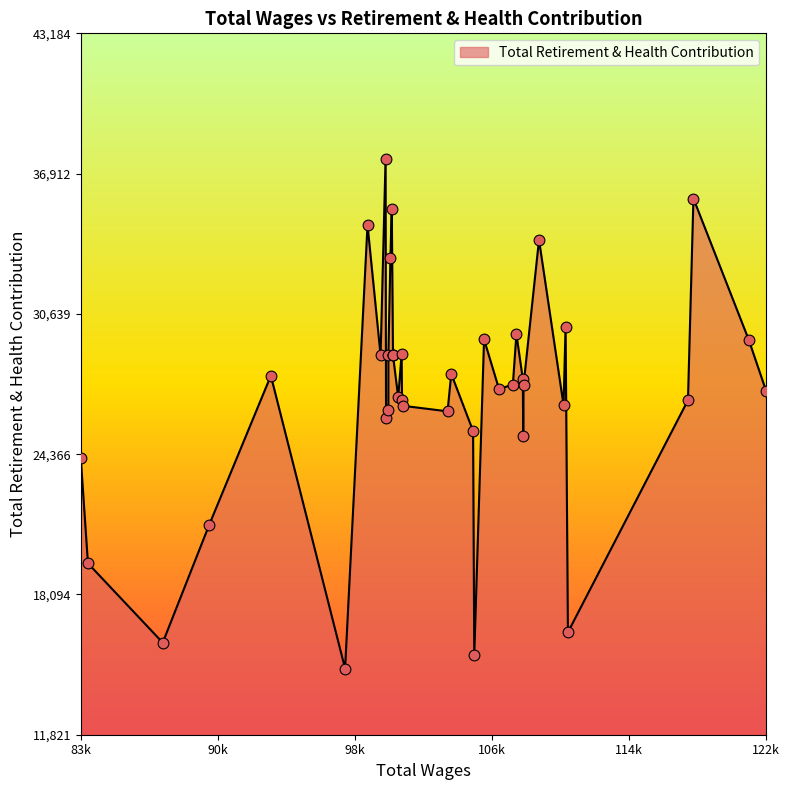

Which has a higher value, 26 or 19?

26